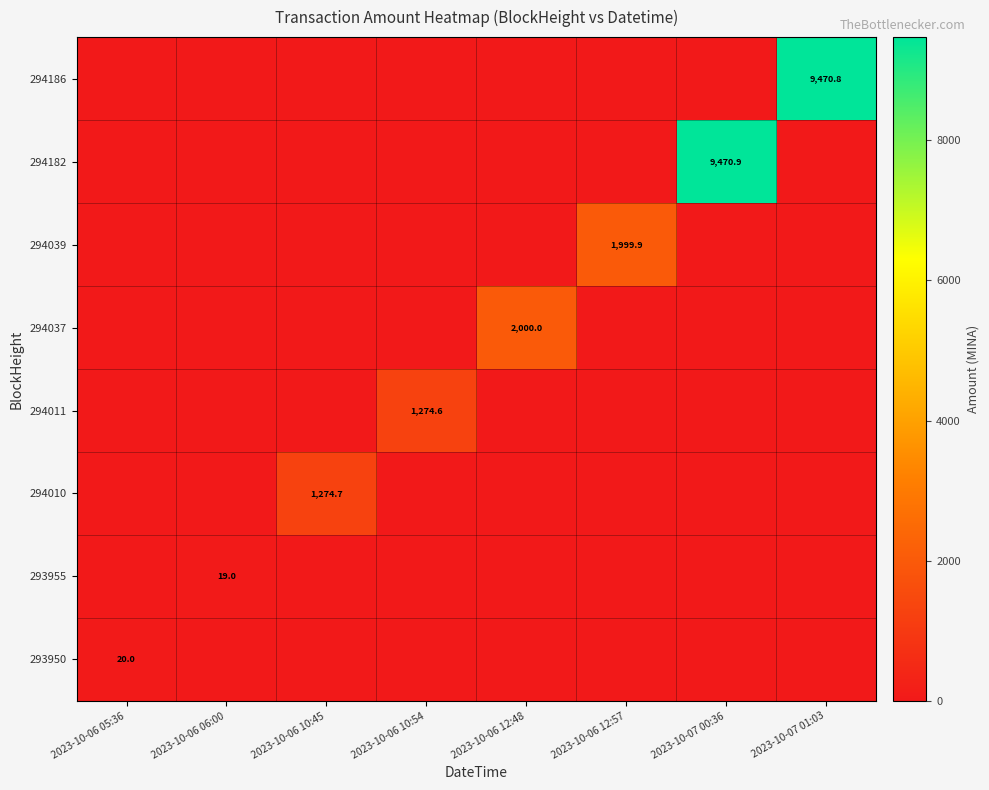

What is the average value of the 293950 series?

2.5